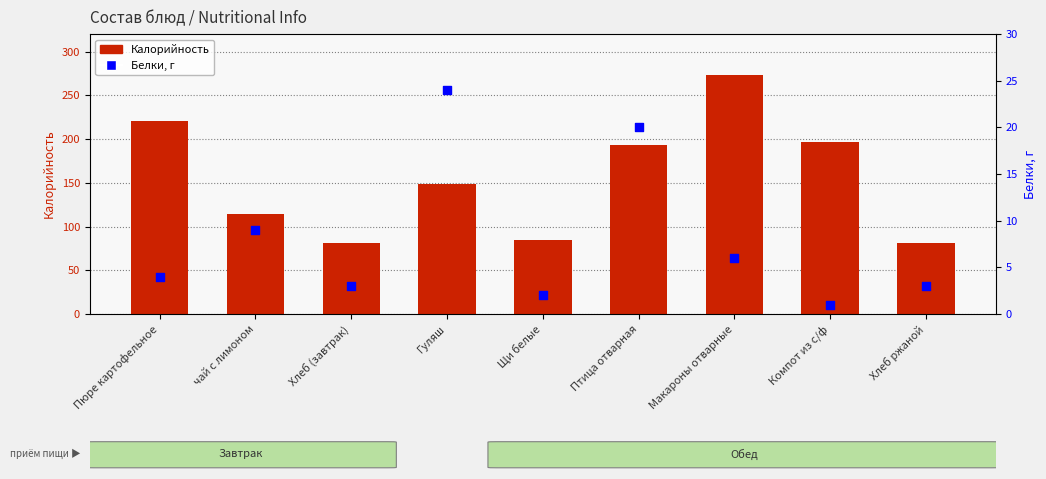

What are all the series names shown in the legend?

Калорийность, Белки, г